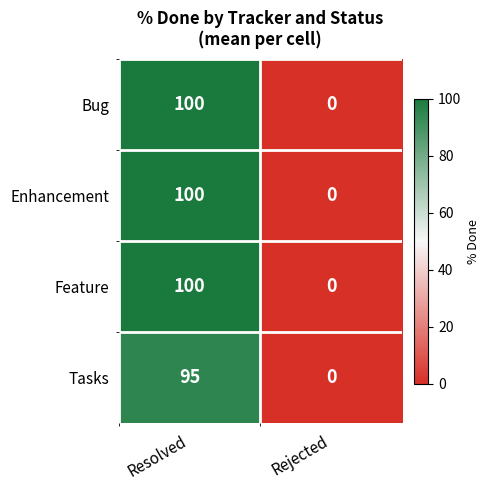

The Tasks series shows -42 at Rejected. True or false?

False